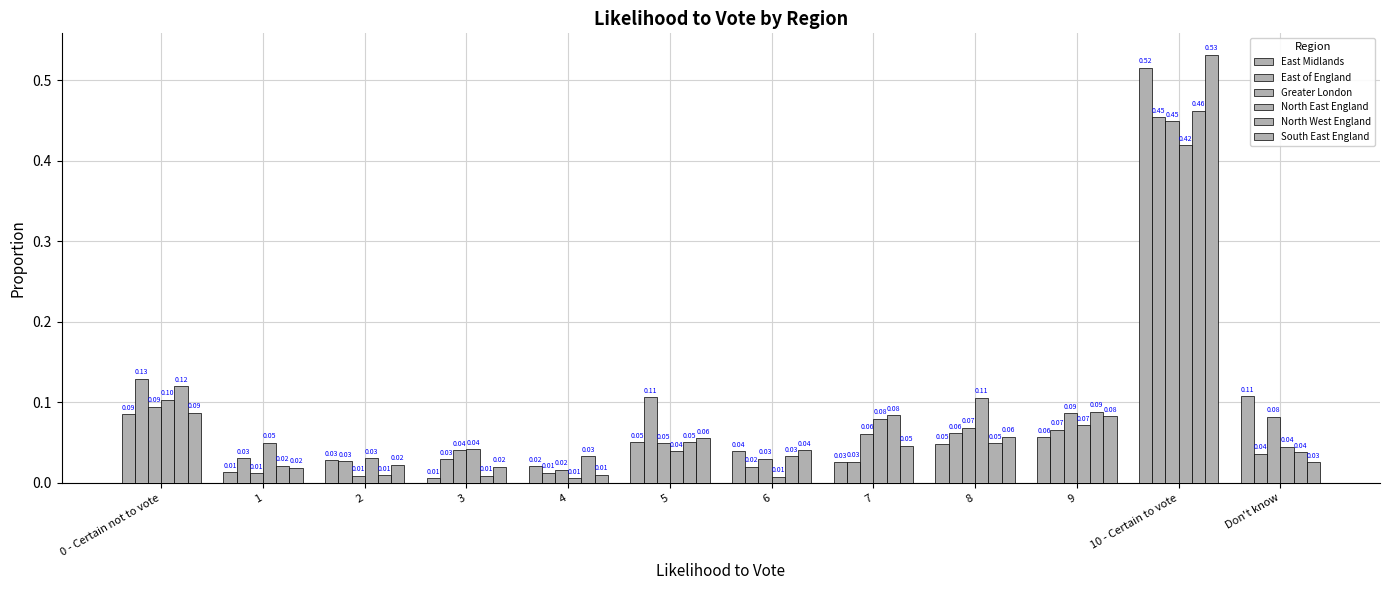

Which series has the widest spread of values?

South East England